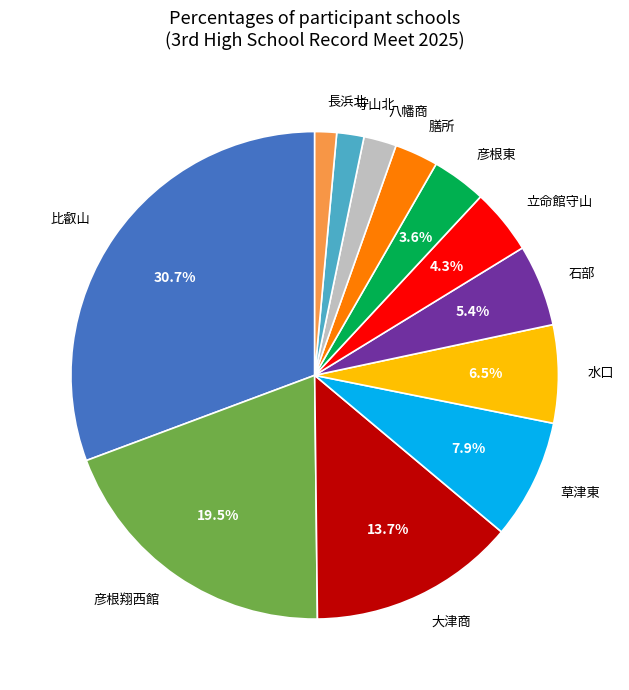

Which slice is the largest?

比叡山